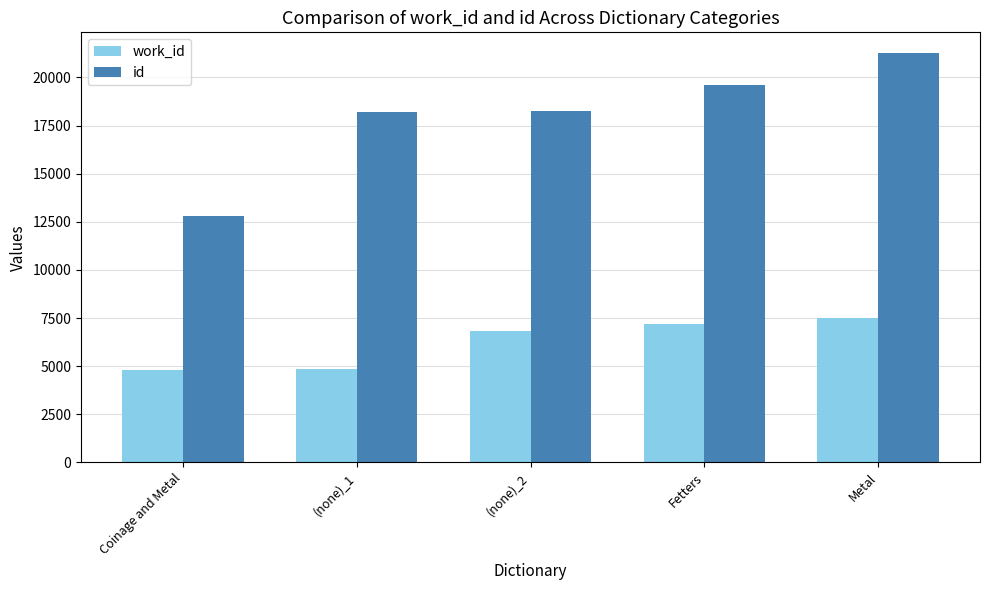

What is the sum of all work_id values?

31159